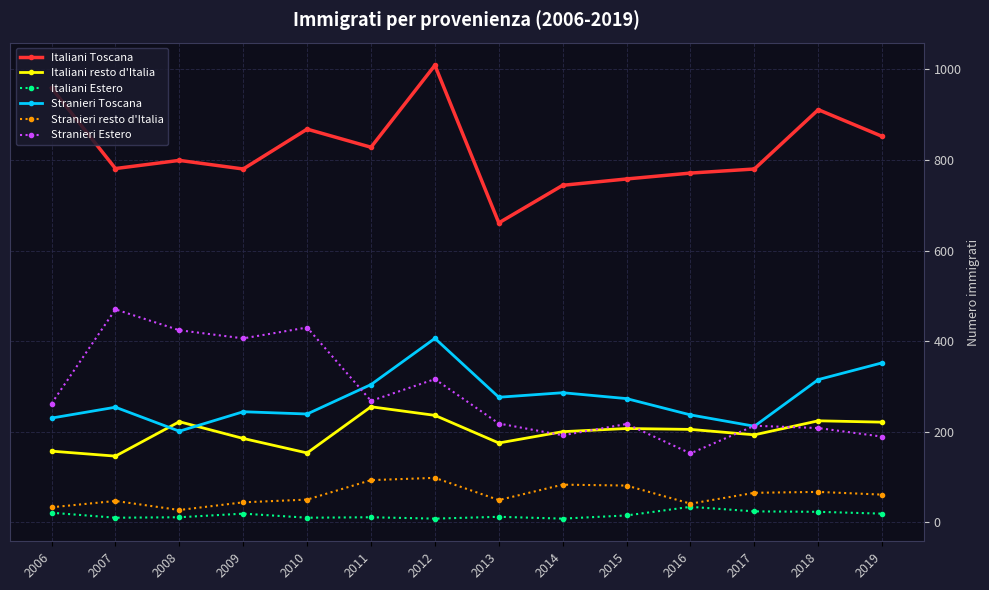

The Stranieri resto d'Italia series shows 50 at 2010. True or false?

True